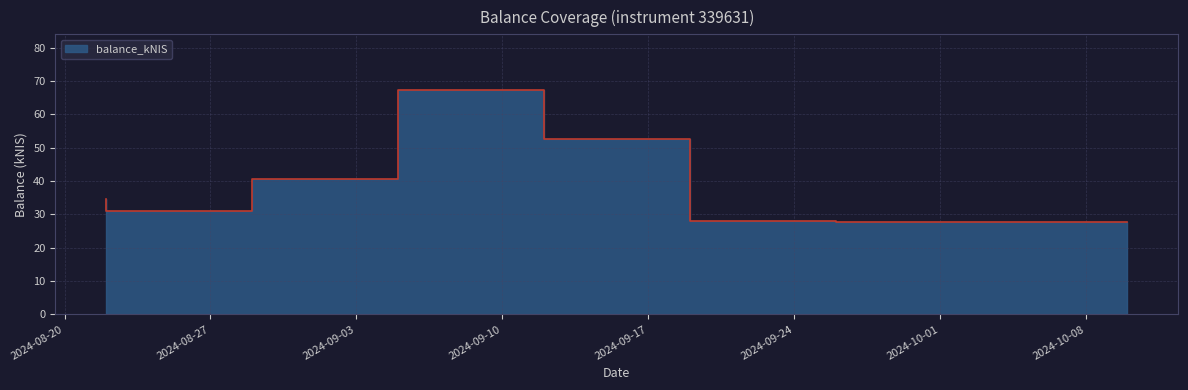

Is it true that the value at 2024-10-01 is 17.5?

False